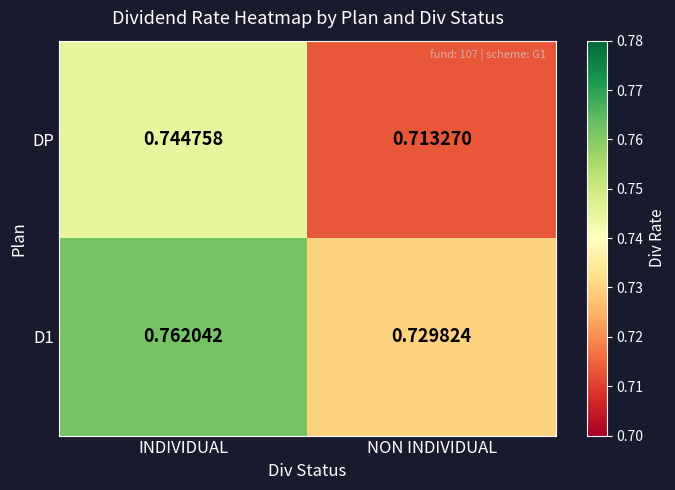

At which category does the chart reach its minimum across all series?

NON INDIVIDUAL